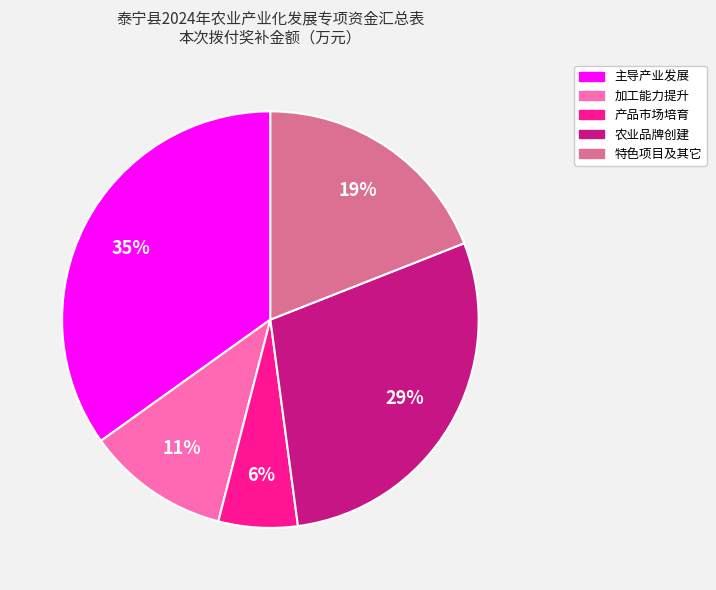

Rank the categories by value from highest to lowest.

主导产业发展, 农业品牌创建, 特色项目及其它, 加工能力提升, 产品市场培育